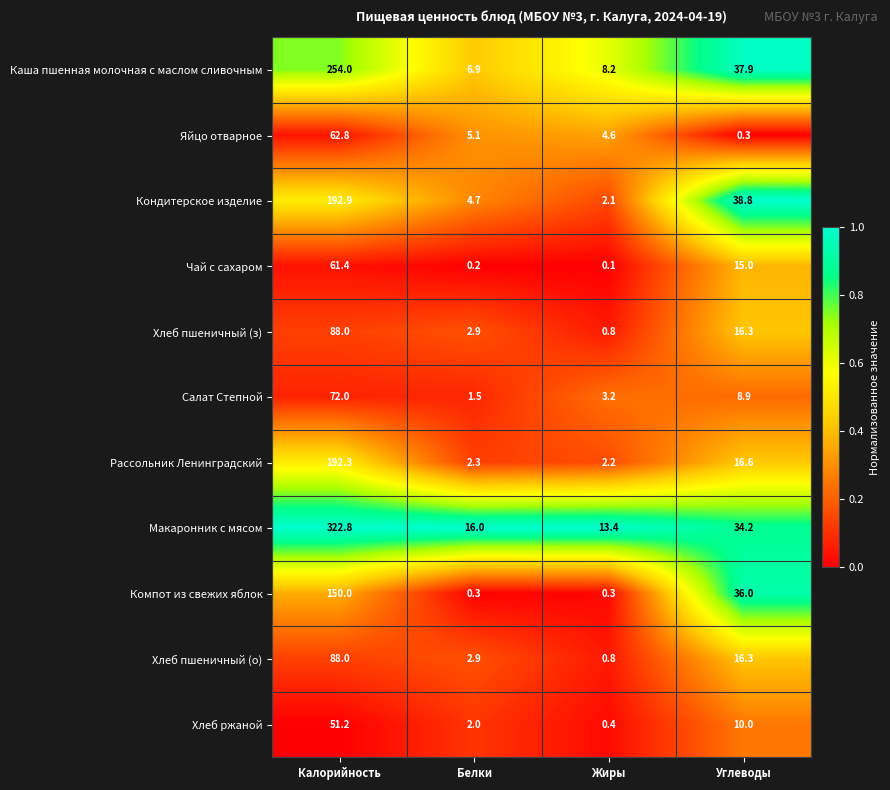

Which category has the highest value across all series?

Калорийность